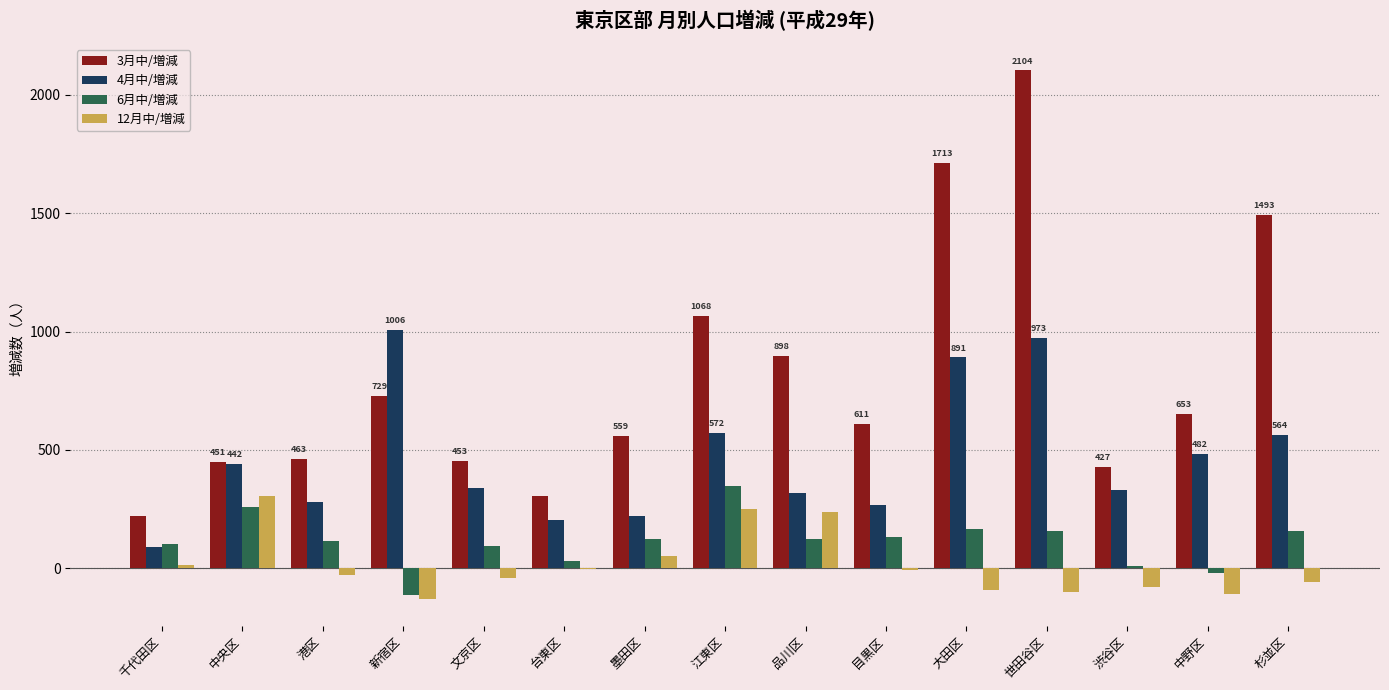

Which series has the widest spread of values?

3月中/増減